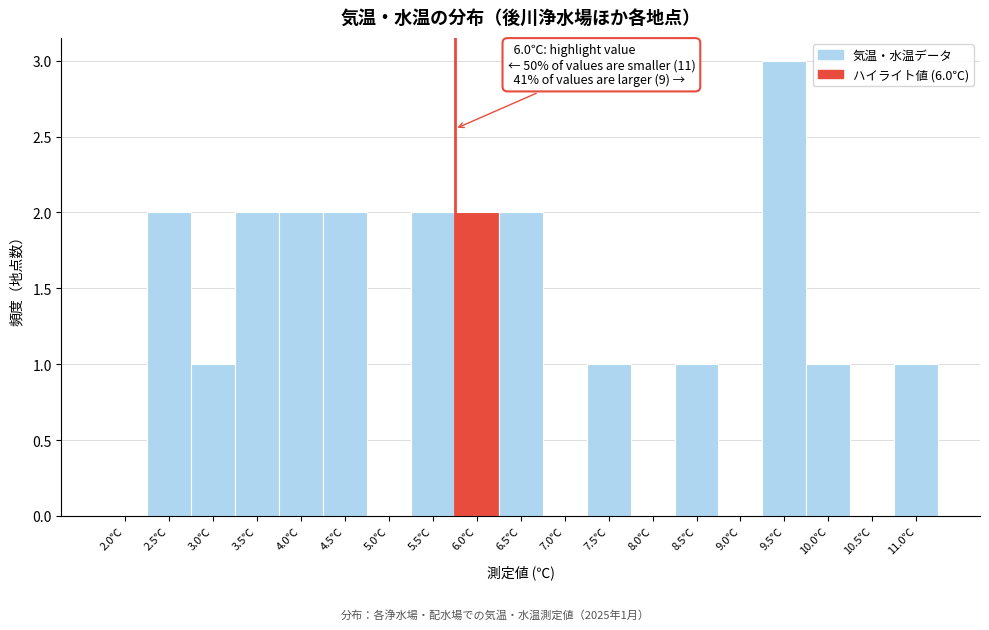

Reading left to right, extract all data points from this chart.

2.0℃=0	2.5℃=2	3.0℃=1	3.5℃=2	4.0℃=2	4.5℃=2	5.0℃=0	5.5℃=2	6.0℃=2	6.5℃=2	7.0℃=0	7.5℃=1	8.0℃=0	8.5℃=1	9.0℃=0	9.5℃=3	10.0℃=1	10.5℃=0	11.0℃=1